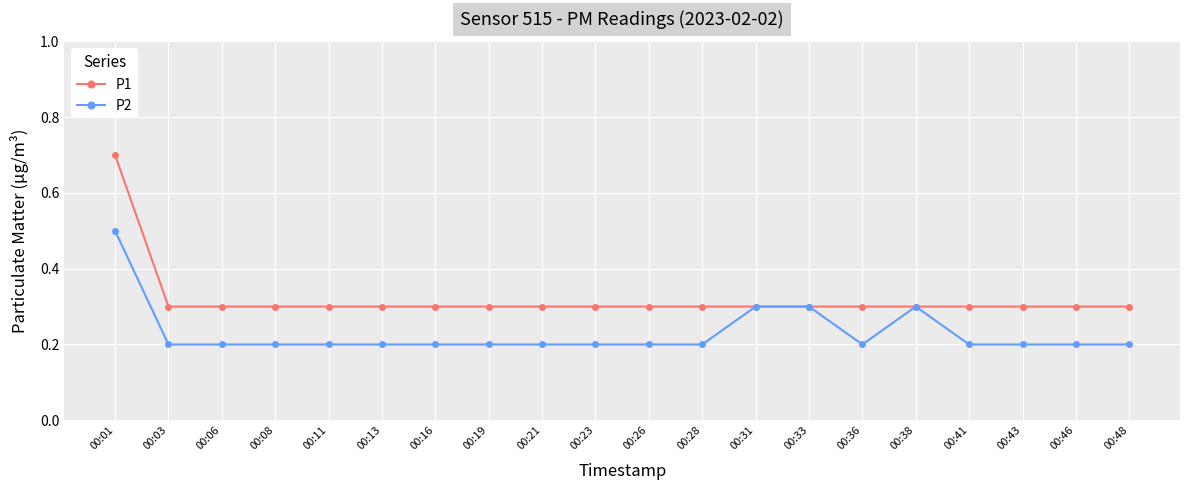

What is the maximum value shown in the chart?

0.7